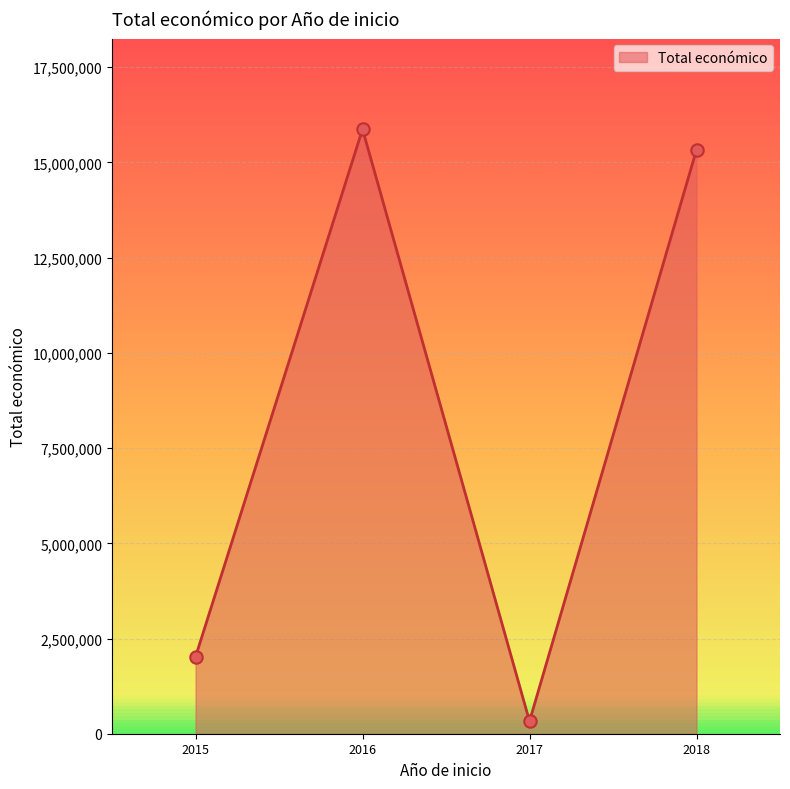

What is the ratio of the value at 2018 to the value at 2015?

7.6